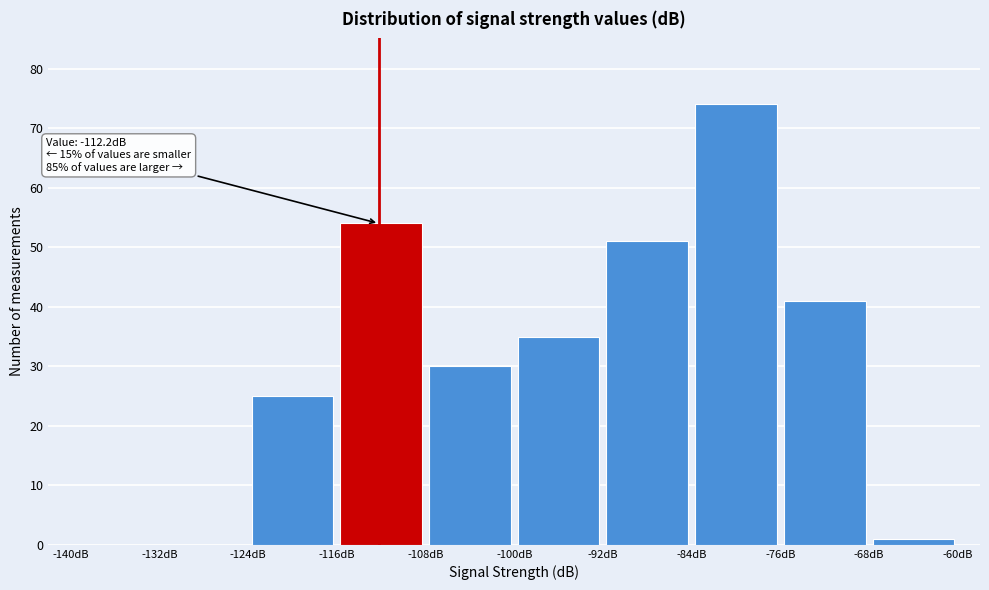

Which range on the x-axis has the tallest bar?

-84 to -76